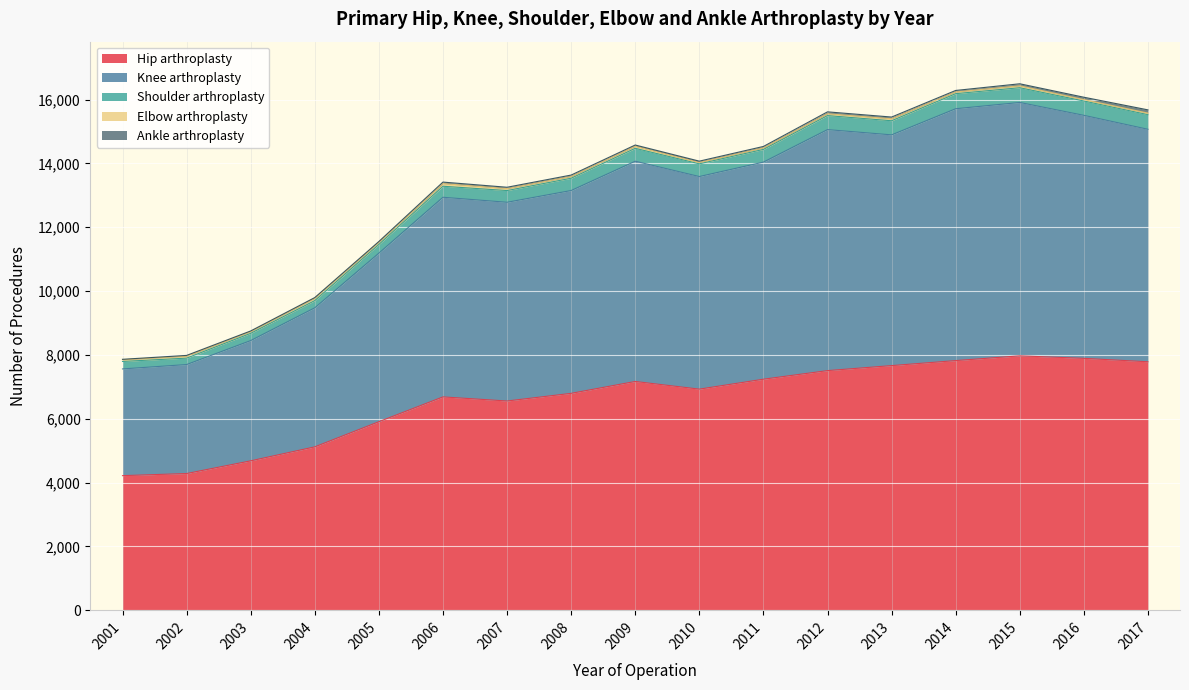

Is it true that Hip arthroplasty equals 4727 at 2016?

False